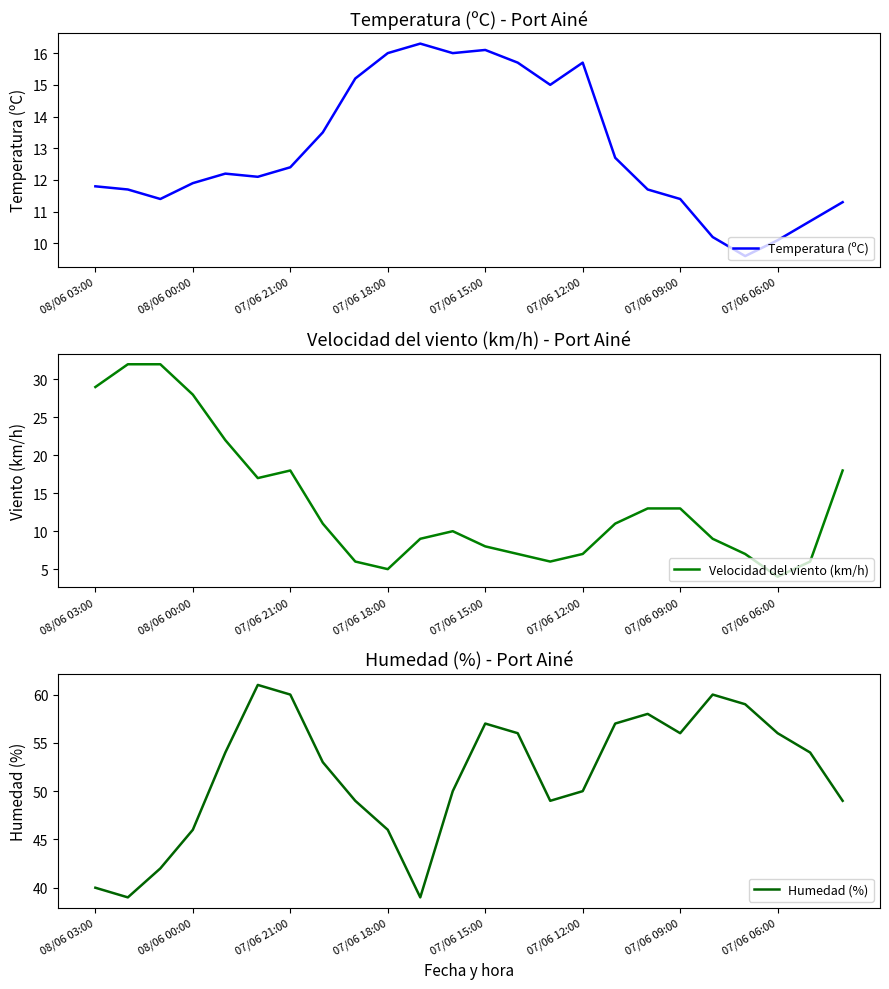

True or false: Humedad (%) and Temperatura (ºC) cross at least once.

False